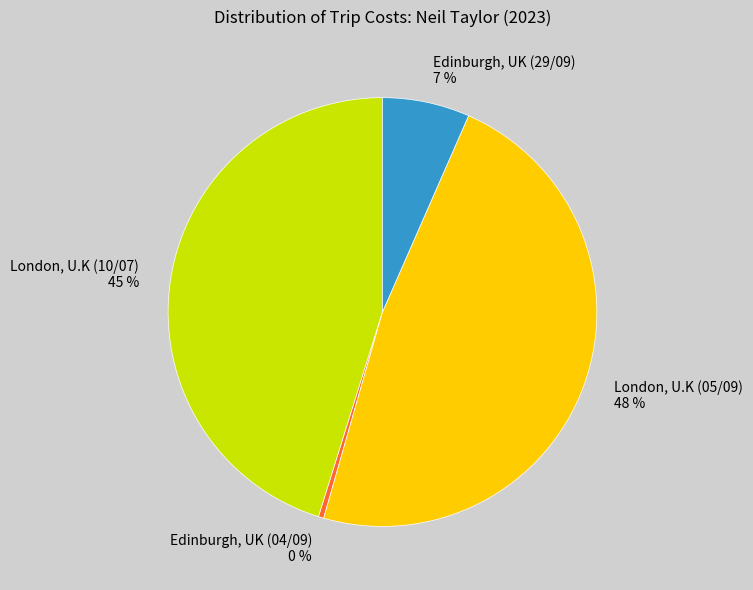

Approximately how many times larger is the value at London, U.K (10/07) compared to London, U.K (05/09)?

0.9